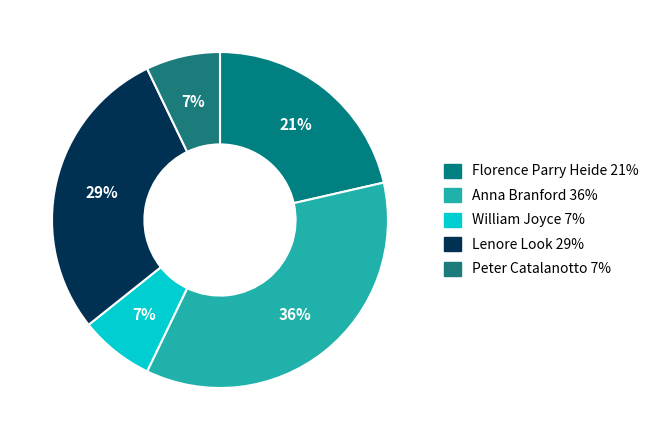

What portion of the pie excludes William Joyce?

92.9%